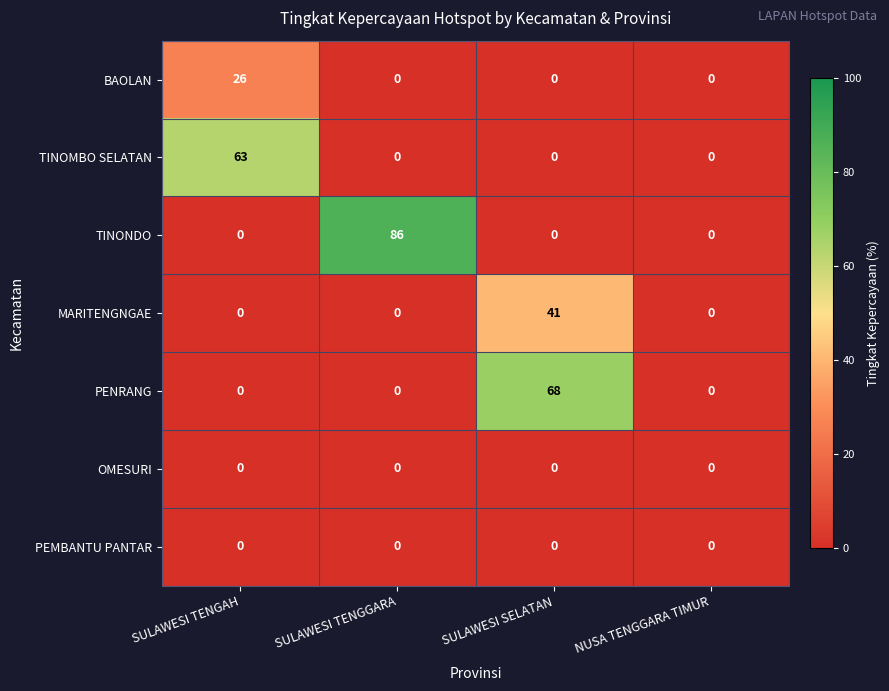

True or false: PEMBANTU PANTAR has a value of 0 at SULAWESI TENGGARA.

True